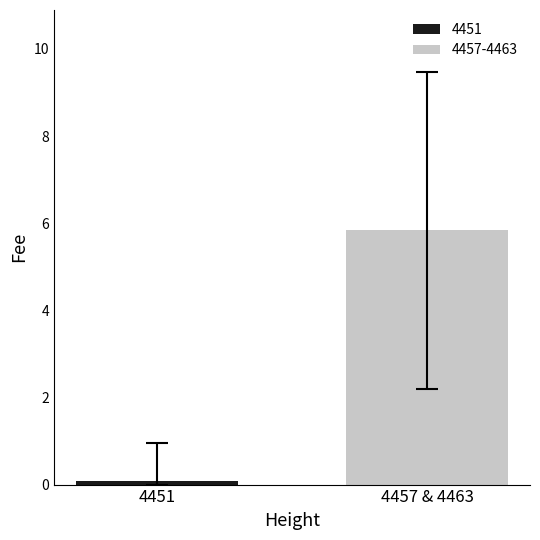

How many distinct data groups are displayed?

2